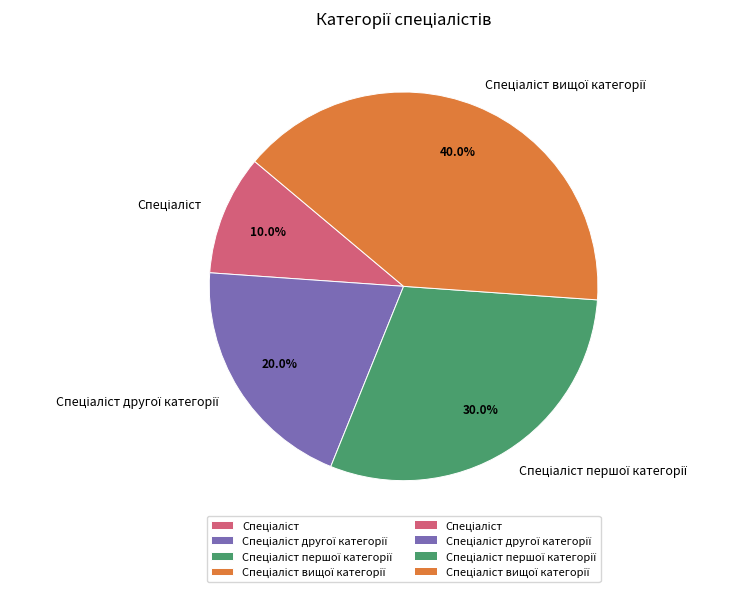

How many slices are in this pie chart?

4